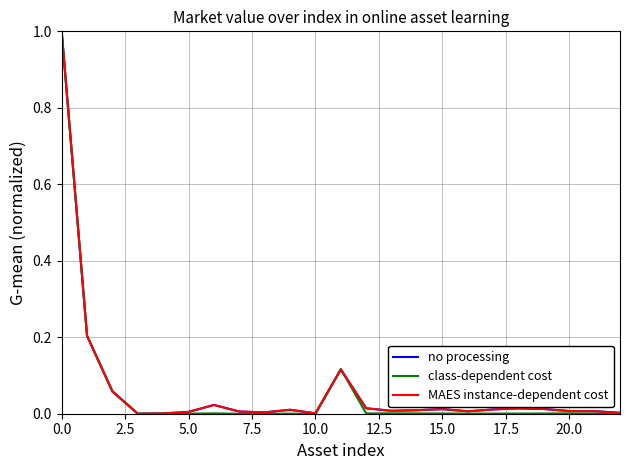

Reading left to right, transcribe all the data shown in this chart.

no processing: 1.0	0.2	0.1	0.0	0.0	0.0	0.0	0.0	0.0	0.0	0.0	0.1	0.0	0.0	0.0	0.0	0.0	0.0	0.0	0.0	0.0	0.0	0.0
class-dependent cost: 1.0	0.2	0.1	0.0	0.0	0.0	0.0	0.0	0.0	0.0	0.0	0.1	0.0	0.0	0.0	0.0	0.0	0.0	0.0	0.0	0.0	0.0	0.0
MAES instance-dependent cost: 1.0	0.2	0.1	0.0	0.0	0.0	0.0	0.0	0.0	0.0	0.0	0.1	0.0	0.0	0.0	0.0	0.0	0.0	0.0	0.0	0.0	0.0	0.0